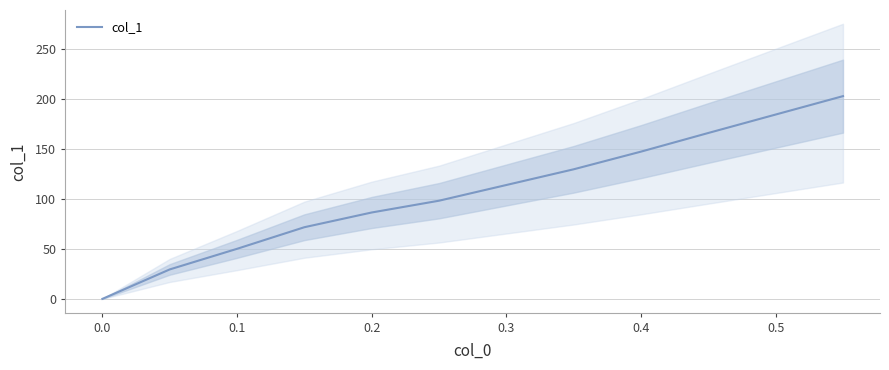

The value of col_1 at 0.5 is 259.7. True or false?

False